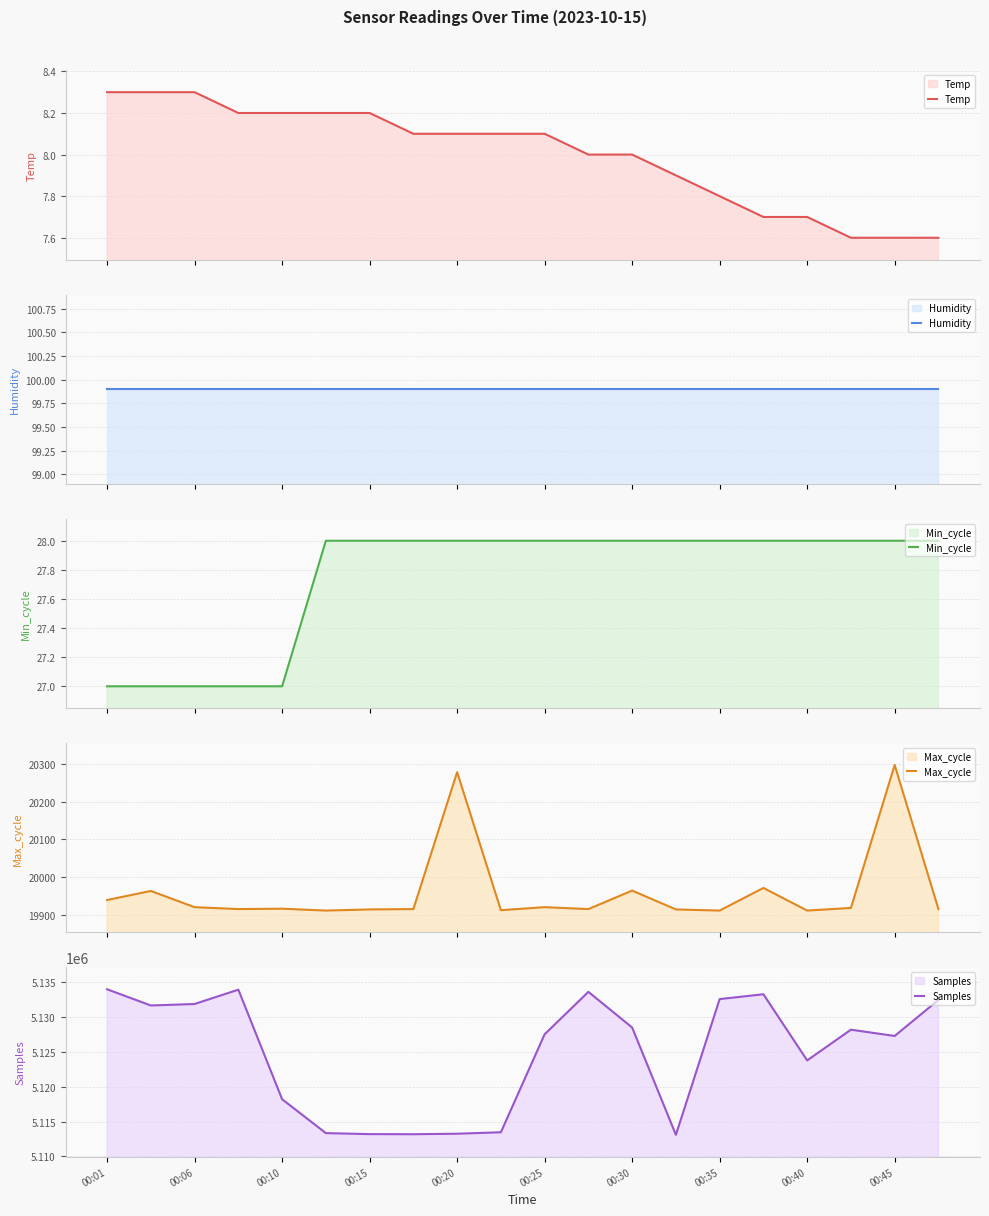

Does the chart display data point markers on the line(s)?

No